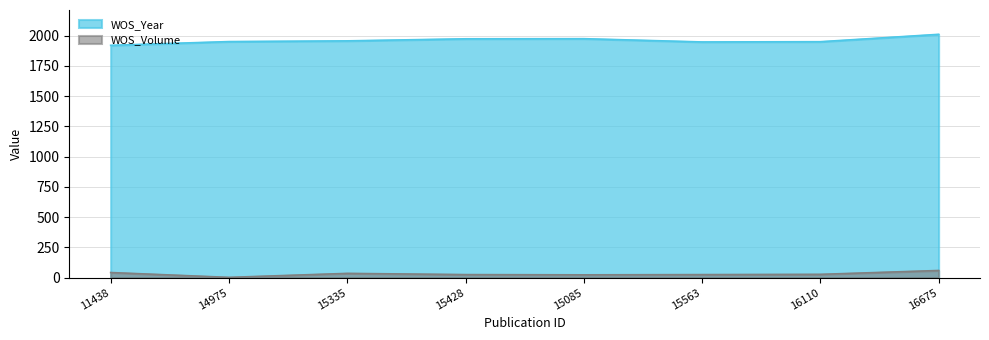

How many series are shown in this chart?

2